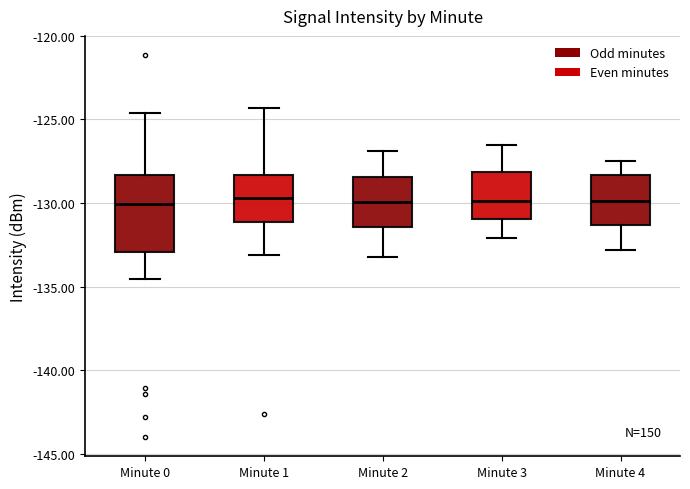

Reading left to right, transcribe this box plot: for each box, give where its median line is, the range the box spans, and where its two whiskers end, as read against the y-axis. The values are not printed on the chart, so give them approximately, as read against the axis.

Minute 0: median -130.0, box -133.0 to -128.5, whiskers -134.5 to -124.5
Minute 1: median -129.5, box -131.0 to -128.5, whiskers -133.0 to -124.5
Minute 2: median -130.0, box -131.5 to -128.5, whiskers -133.0 to -127.0
Minute 3: median -130.0, box -131.0 to -128.0, whiskers -132.0 to -126.5
Minute 4: median -130.0, box -131.5 to -128.5, whiskers -133.0 to -127.5